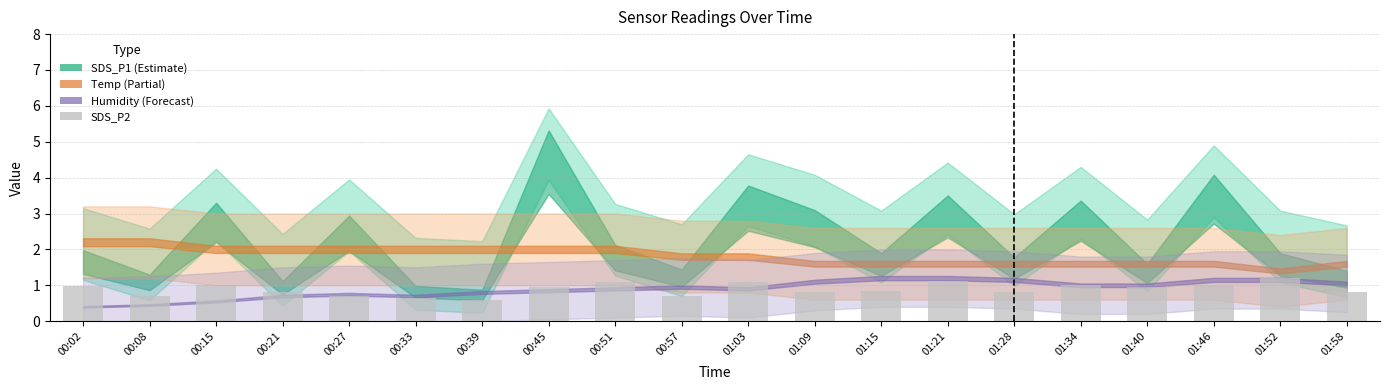

What is the approximate value at 01:28?

0.8